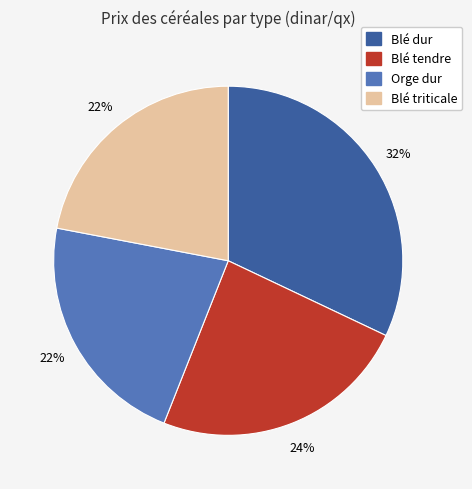

Is there any slice that represents more than half of the pie?

No